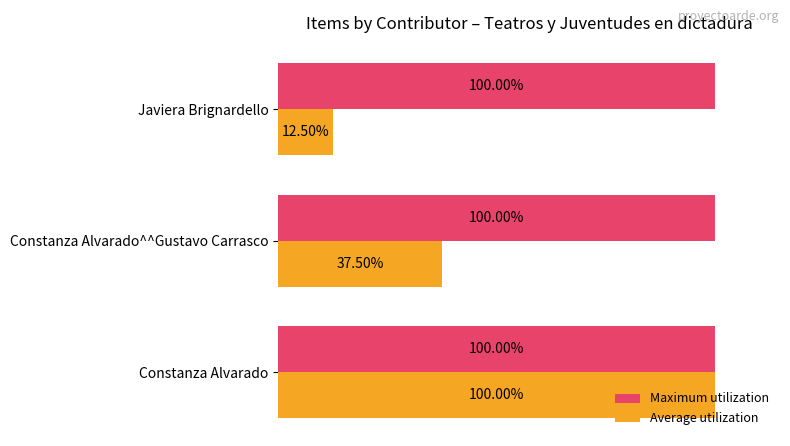

Which series has the largest total across all categories?

Maximum utilization